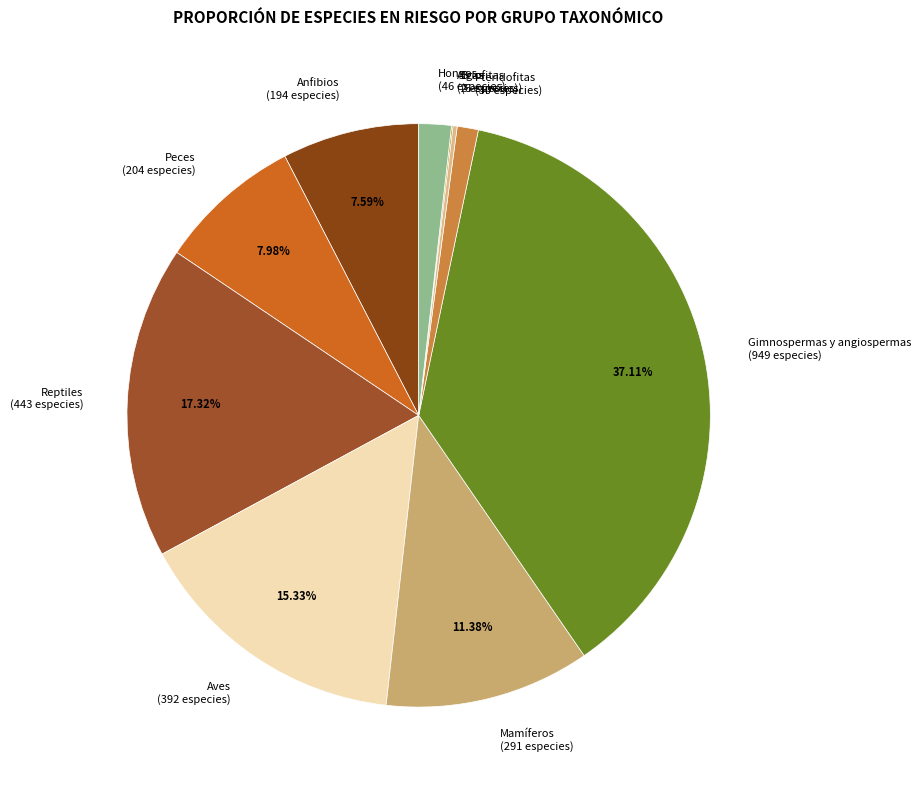

Is there a majority slice in this chart?

No